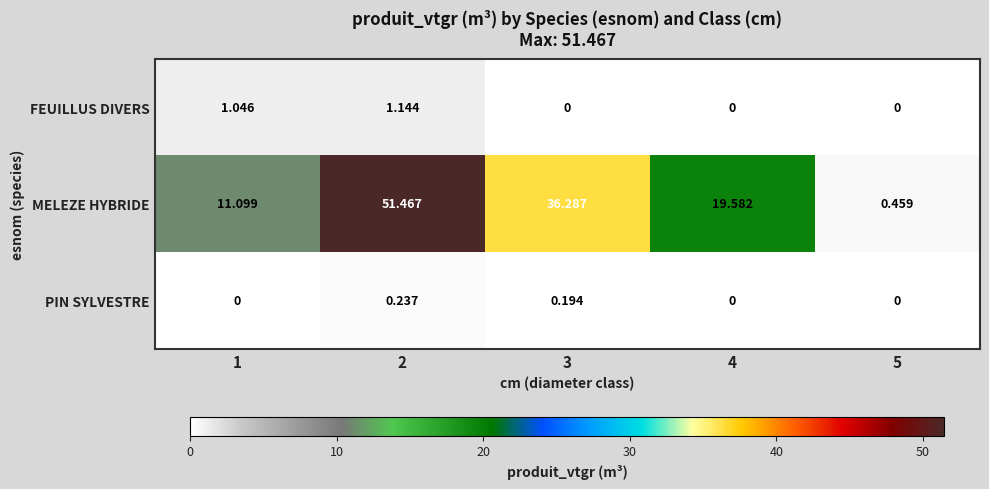

Between 2 and 4, which series saw the biggest shift?

MELEZE HYBRIDE